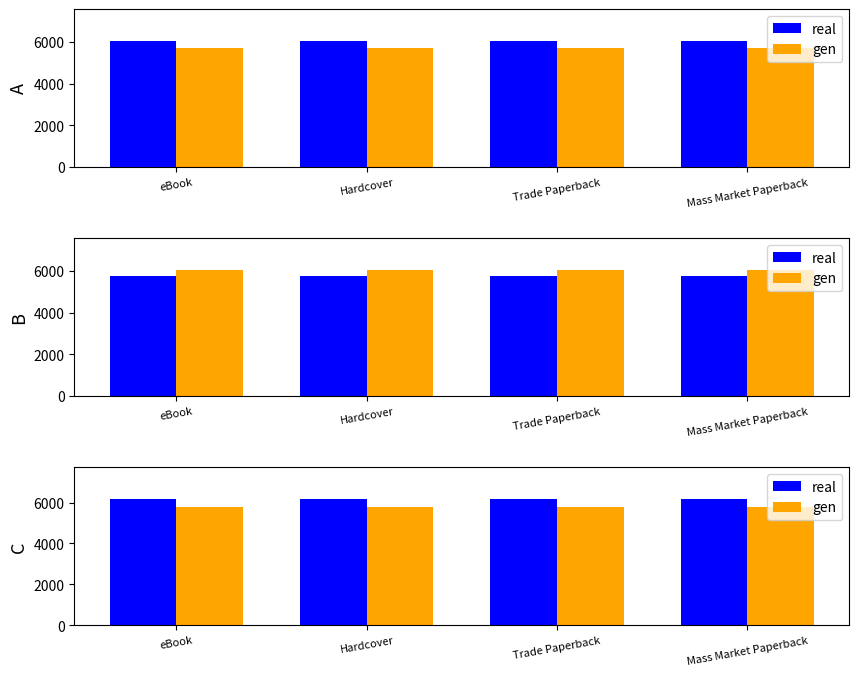

What is the maximum value shown in the chart?

6188.5